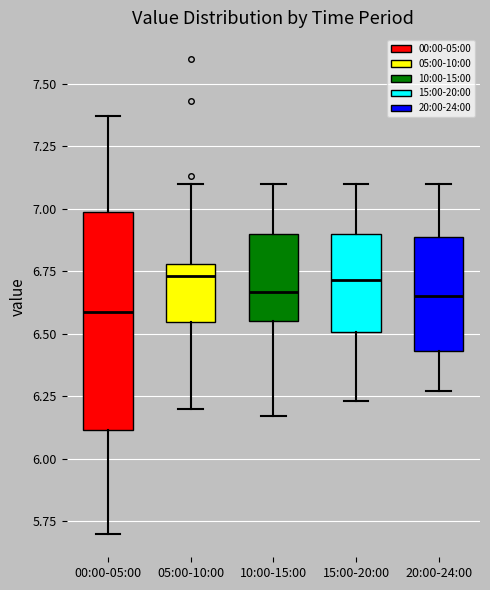

Where does the lower whisker of the box for 05:00-10:00 end on the y-axis? The values are not printed on the chart, so give them approximately, as read against the axis.

6.20